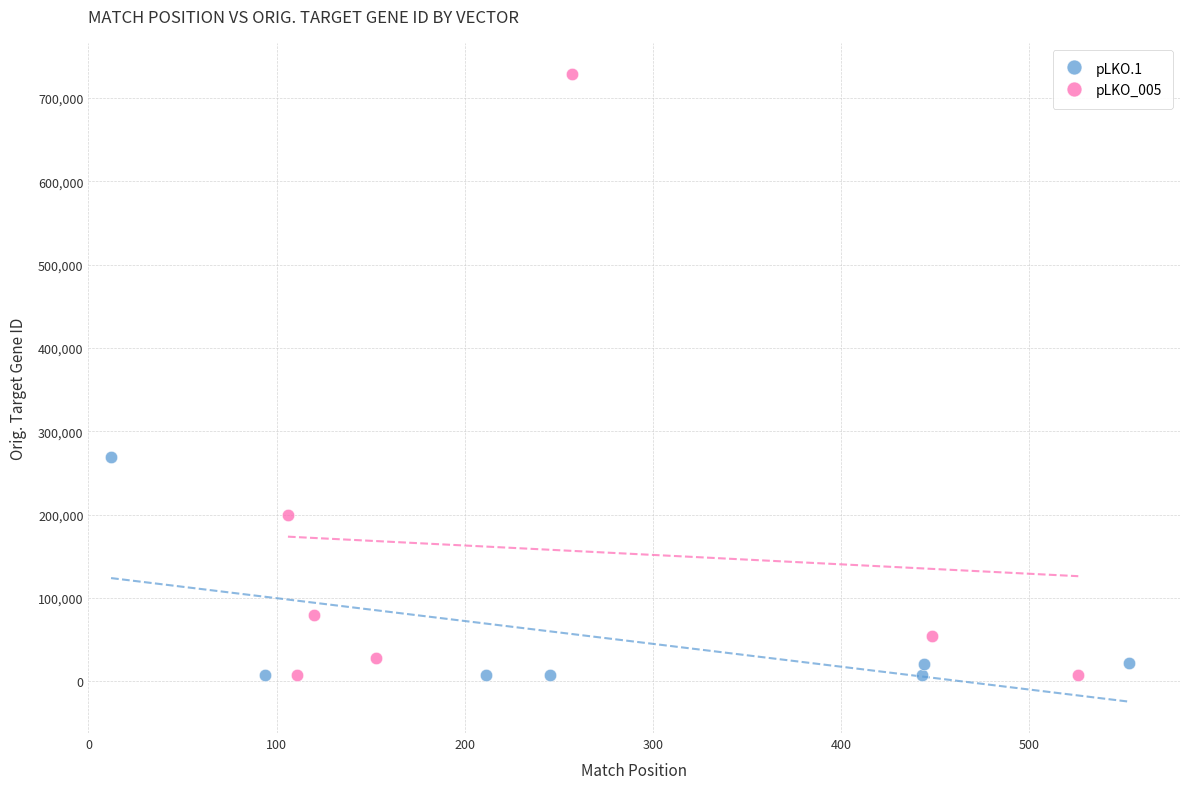

Which series has the largest Y range (max minus min)?

pLKO_005